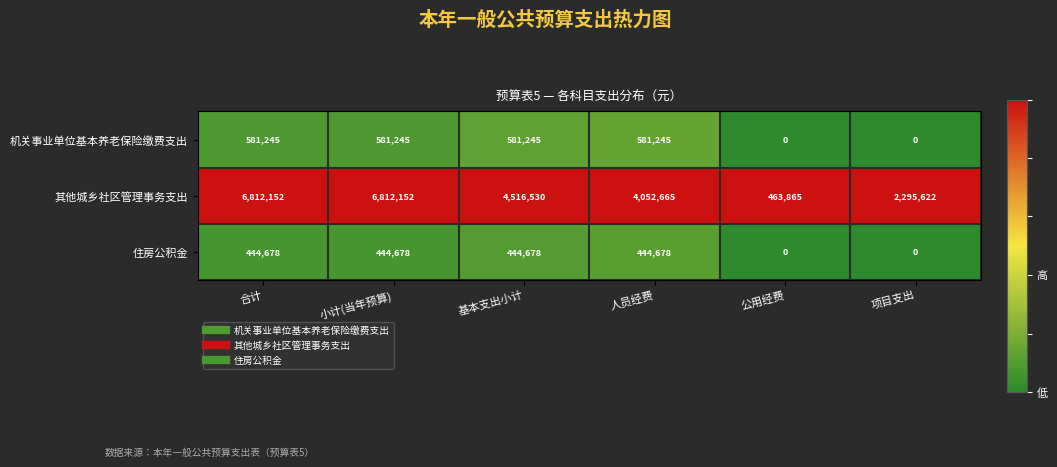

Reading left to right, what are all the values shown in this chart?

机关事业单位基本养老保险缴费支出: 合计=581245	小计(当年预算)=581245	基本支出小计=581245	人员经费=581245	公用经费=0	项目支出=0
其他城乡社区管理事务支出: 合计=6812152	小计(当年预算)=6812152	基本支出小计=4516530	人员经费=4052665	公用经费=463865	项目支出=2295622
住房公积金: 合计=444678	小计(当年预算)=444678	基本支出小计=444678	人员经费=444678	公用经费=0	项目支出=0